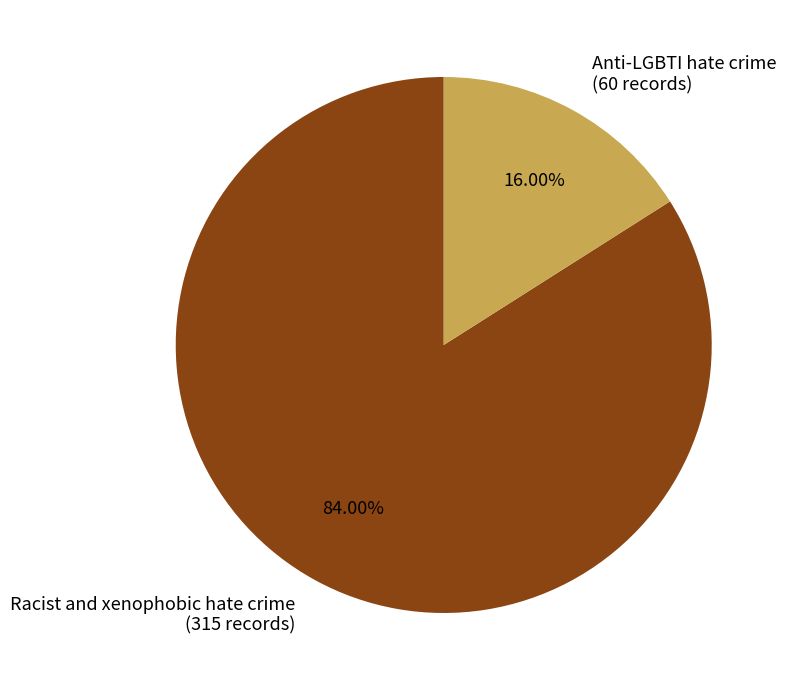

Approximately how many times larger is the value at Anti-LGBTI hate crime compared to Racist and xenophobic hate crime?

0.2